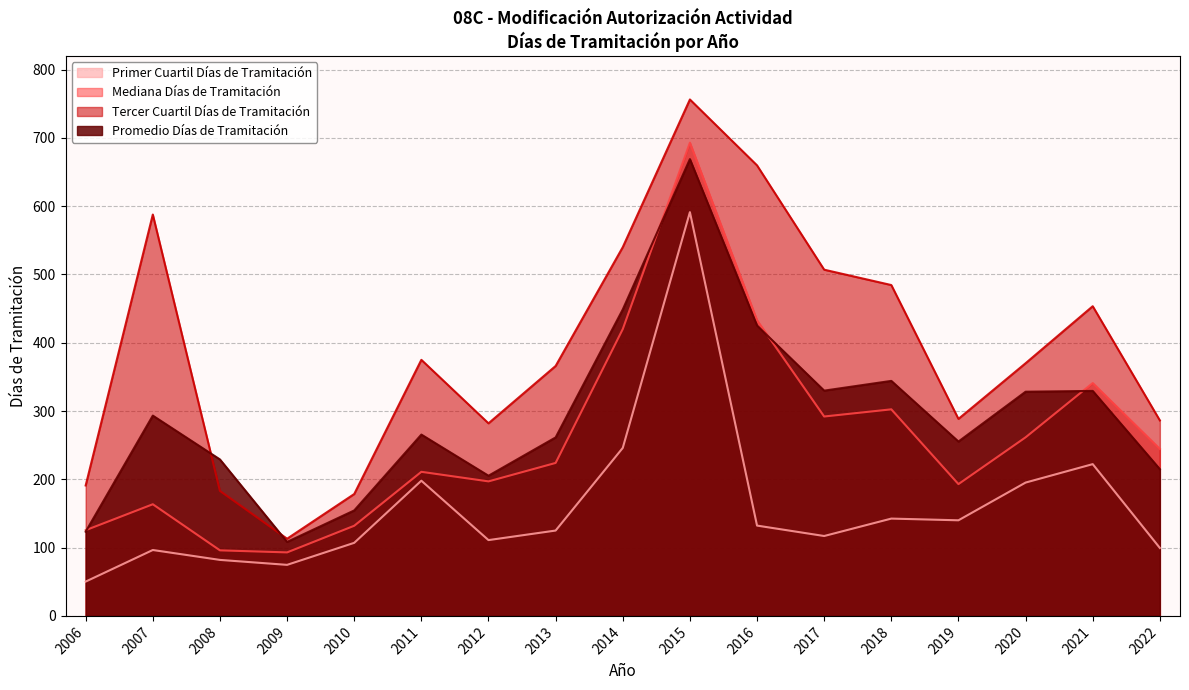

What is the difference between the Primer Cuartil Días de Tramitación values at 2014 and 2022?

146.5